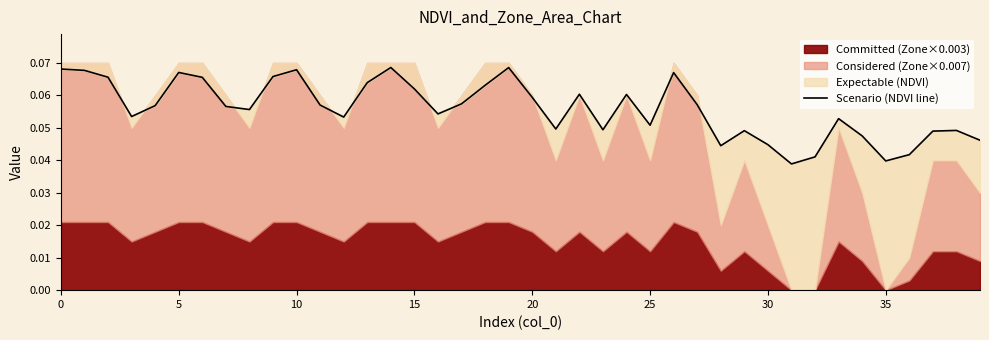

At which category does the chart reach its peak across all series?

14